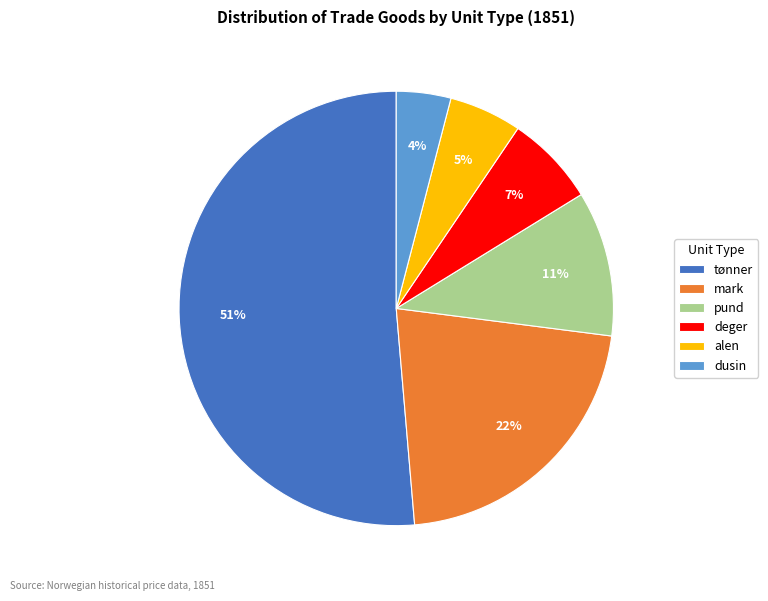

How many segments does this pie chart have?

6